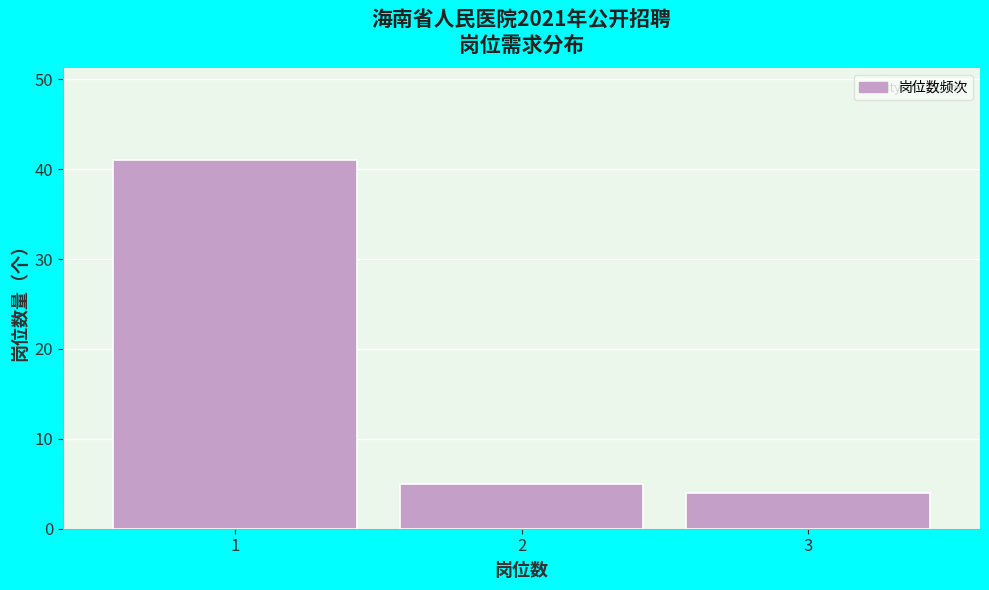

Over which range of the x-axis is the bar tallest?

0.5 to 1.5